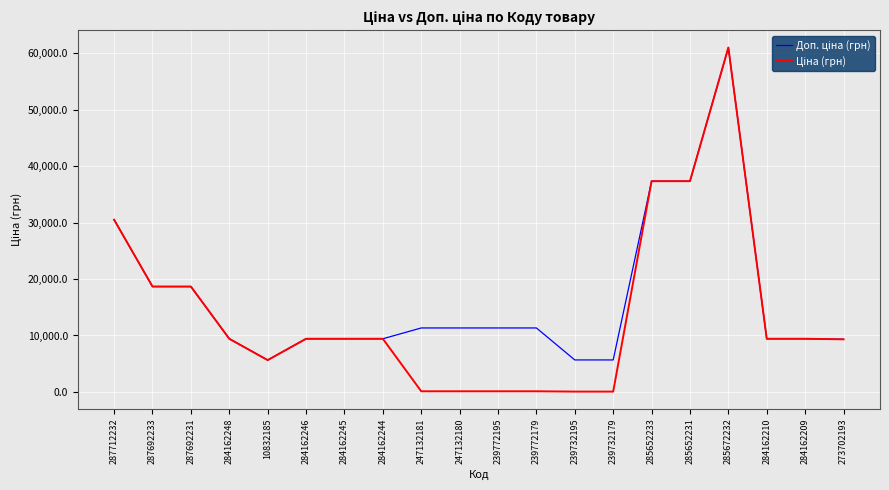

Which category has the highest value across all series?

285672232